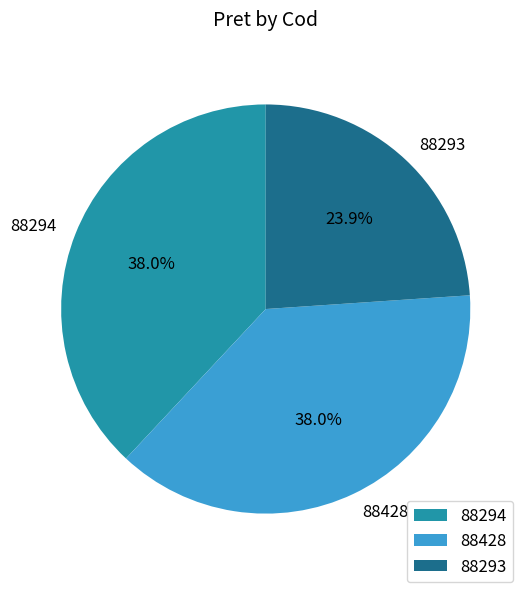

To the nearest percent, what is the difference between the largest and smallest slice percentages?

14%